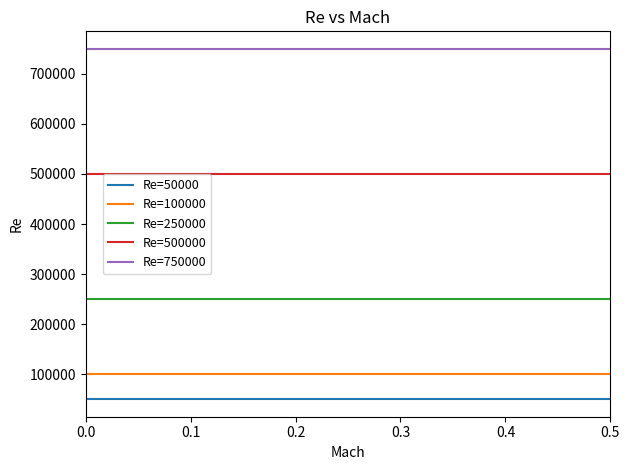

Reading left to right, transcribe all the data shown in this chart.

Re=50000: 50000	50000	50000	50000
Re=100000: 100000	100000	100000	100000
Re=250000: 250000	250000	250000	250000
Re=500000: 500000	500000	500000	500000
Re=750000: 750000	750000	750000	750000